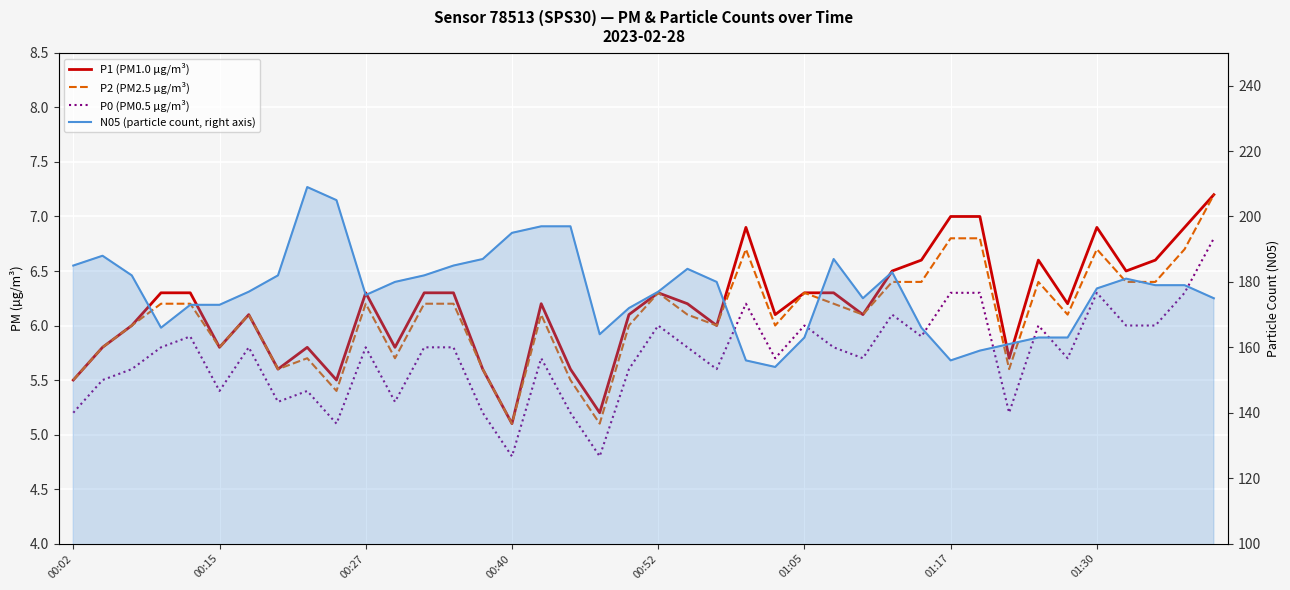

Rank the series by their maximum value, from lowest to highest.

P0 (PM0.5 µg/m³), P1 (PM1.0 µg/m³), P2 (PM2.5 µg/m³), N05 (particle count, right axis)